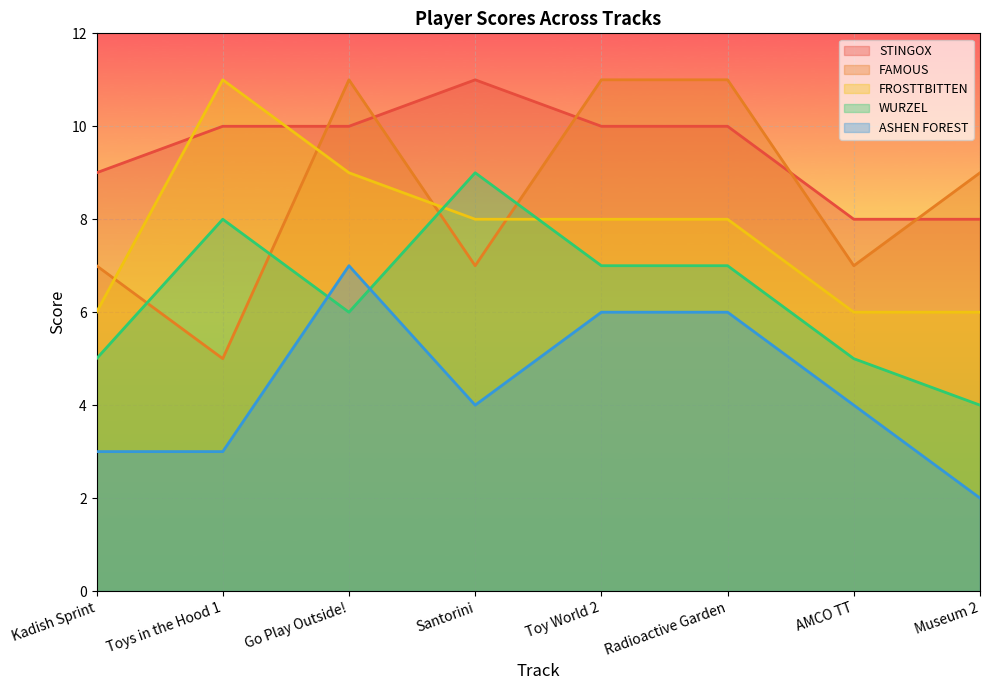

True or false: ASHEN FOREST and FAMOUS cross at least once.

False